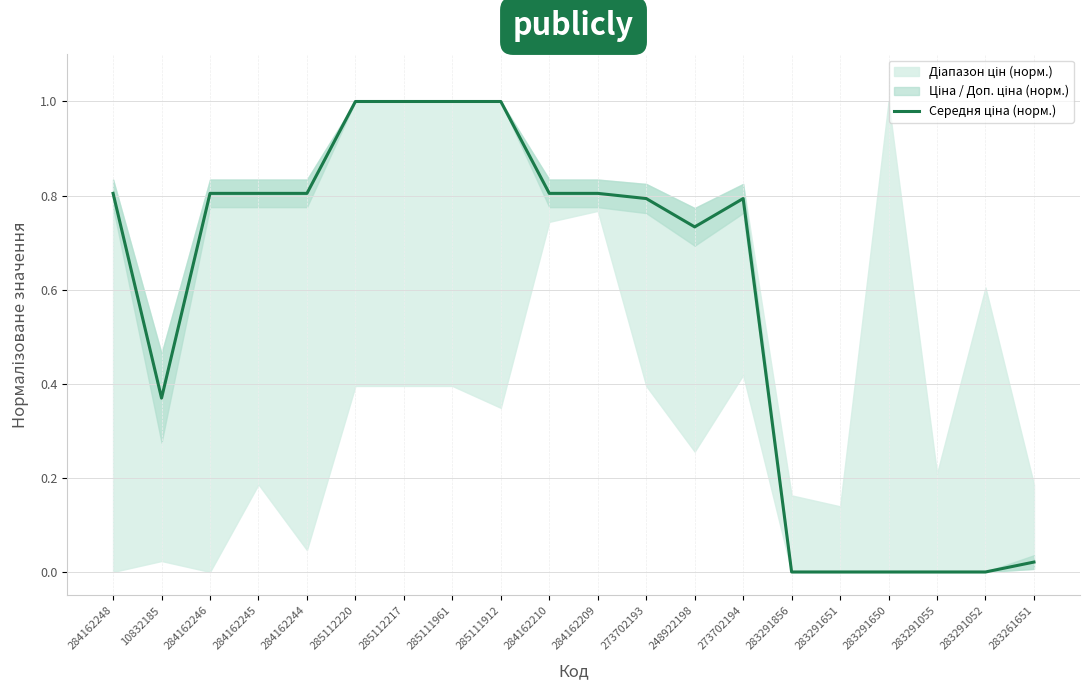

How many data points does each series have?

20